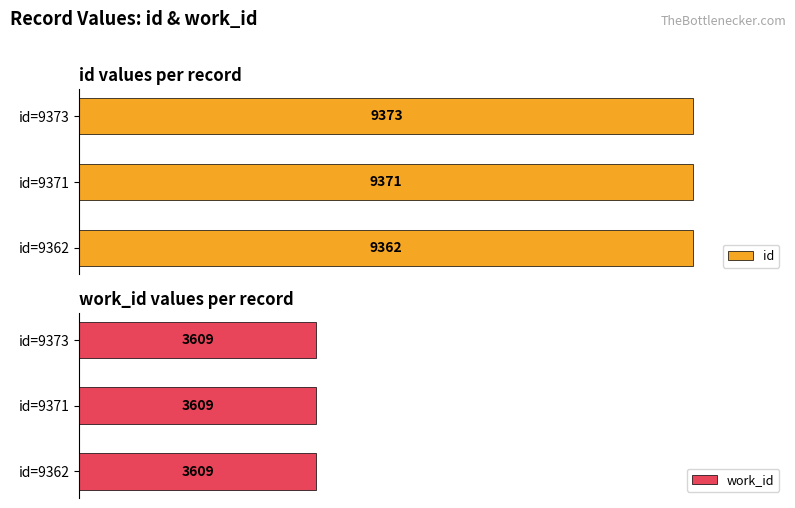

At which label does id reach its peak?

id=9373